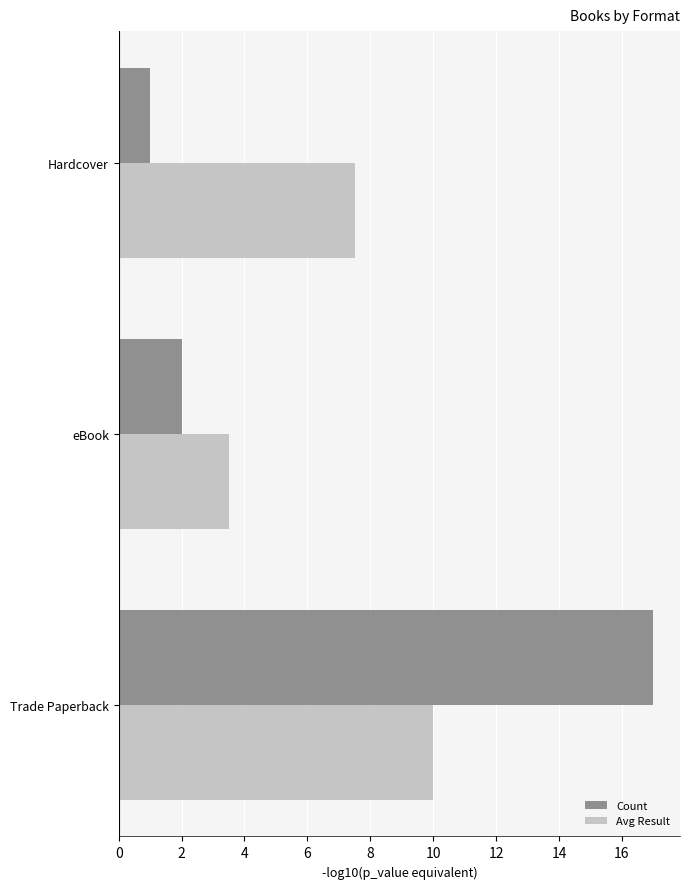

At which category is the sum across all series the highest?

Trade Paperback